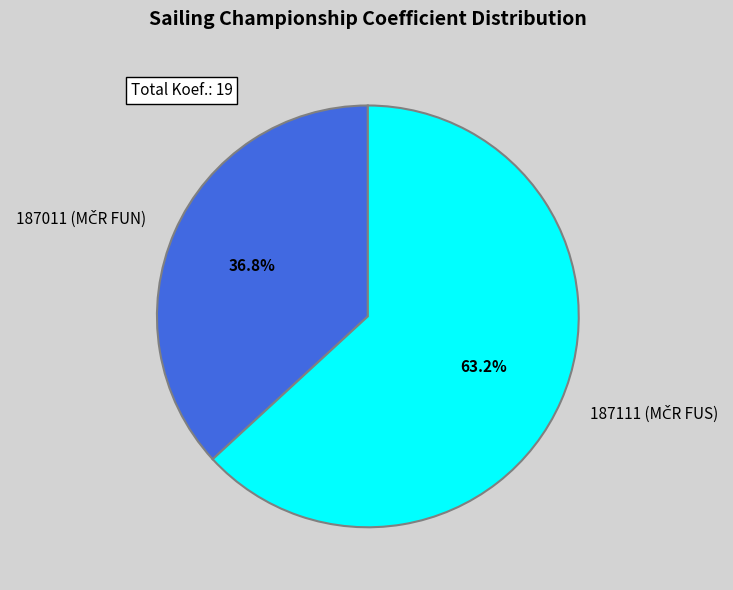

Does any single category account for the majority?

Yes